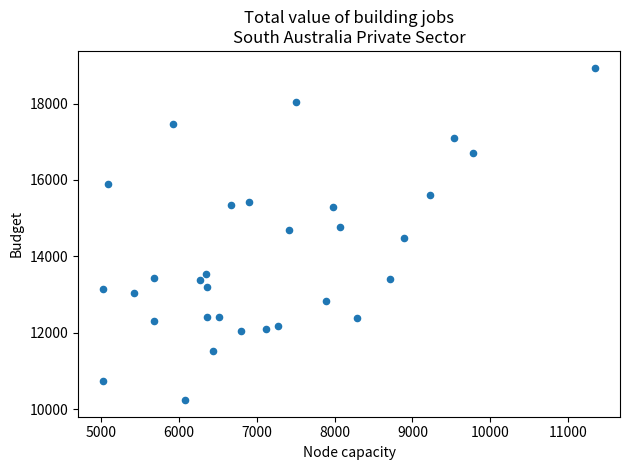

What is the range of X values (max minus min)?

6331